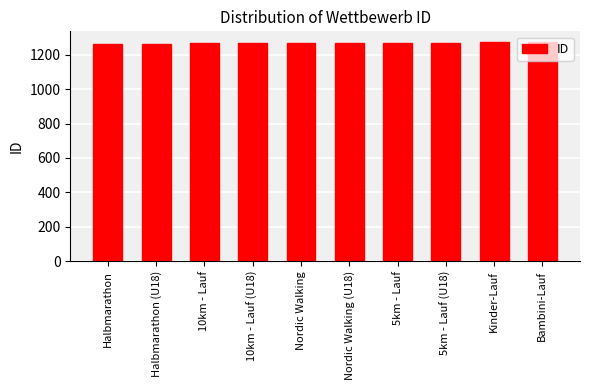

What is the change in value from 10km - Lauf to 5km - Lauf (U18)?

+5